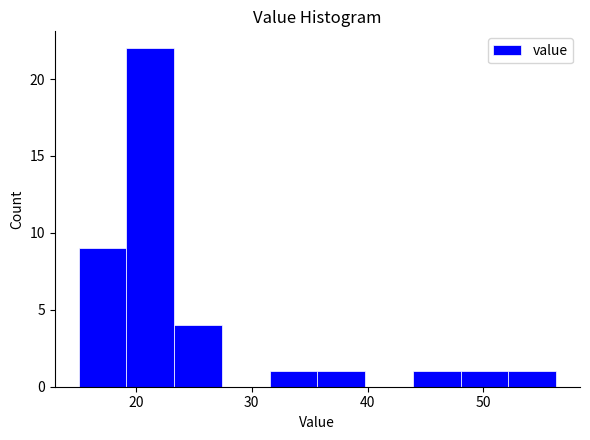

Reading left to right, transcribe this chart: for each bar, give the range it covers on the x-axis and its height. Neither the bar edges nor the heights are printed on the chart, so give them approximately, as read against the axes.

15 to 19: 9
19 to 23: 22
23 to 27: 4
27 to 32: 0
32 to 36: 1
36 to 40: 1
40 to 44: 0
44 to 48: 1
48 to 52: 1
52 to 56: 1